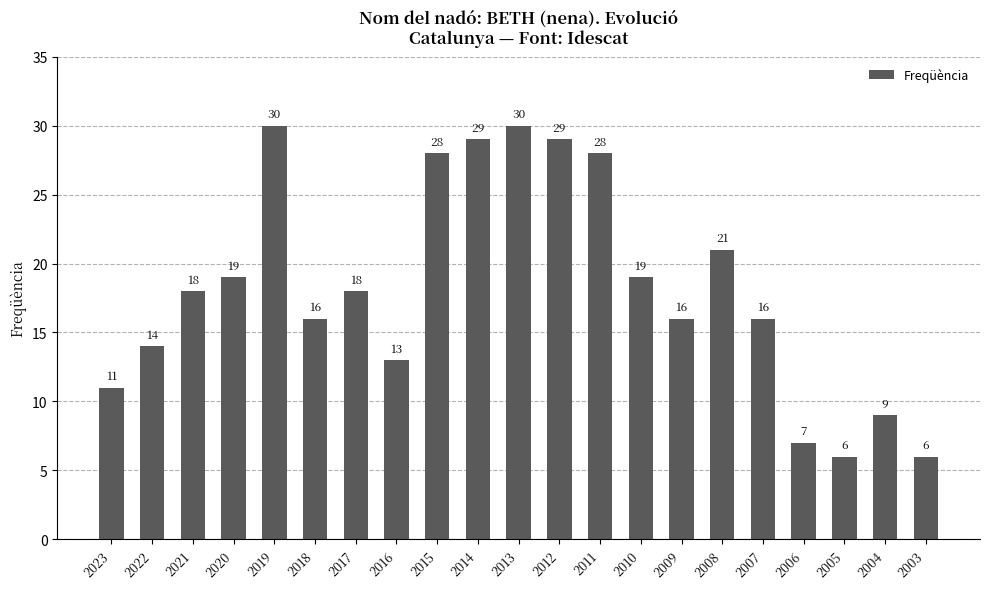

What is the ratio of the value at 2019 to the value at 2015?

1.1